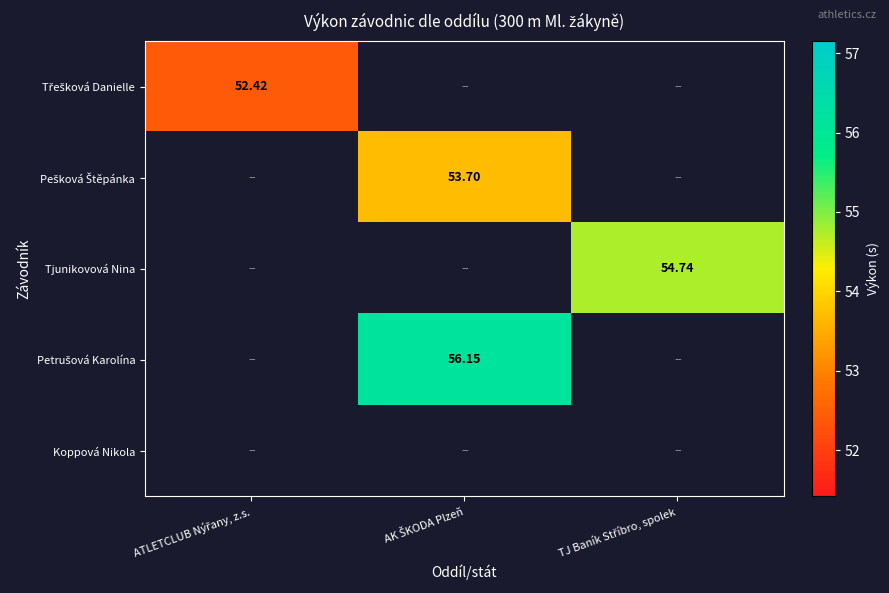

At how many categories does at least one series exceed 54?

2